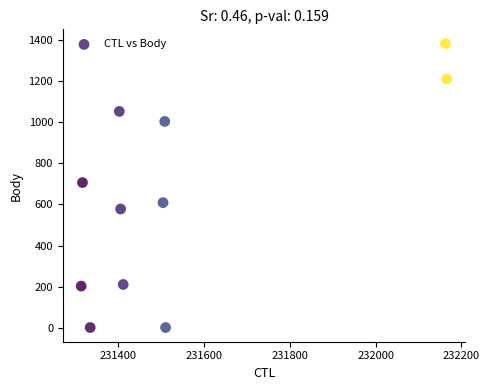

What is the average Y value?

633